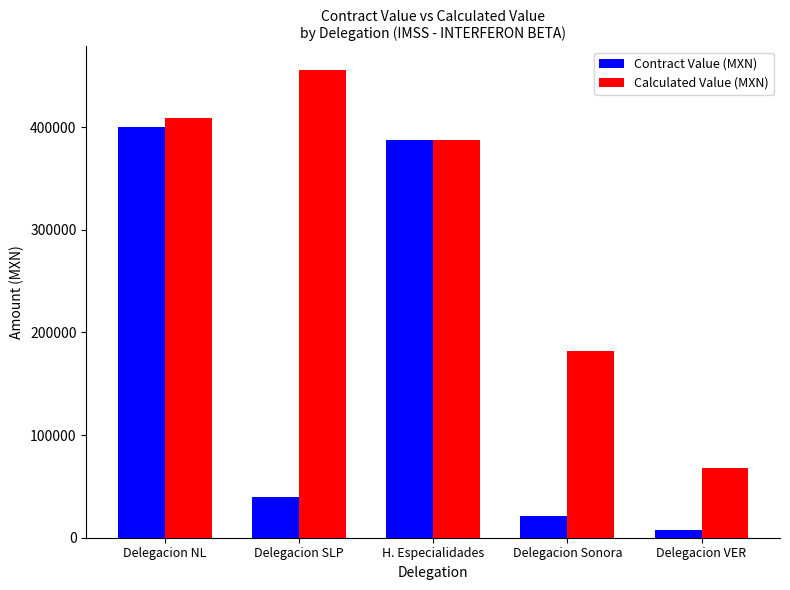

What is the label of the 2nd bar from the right?

Delegacion Sonora